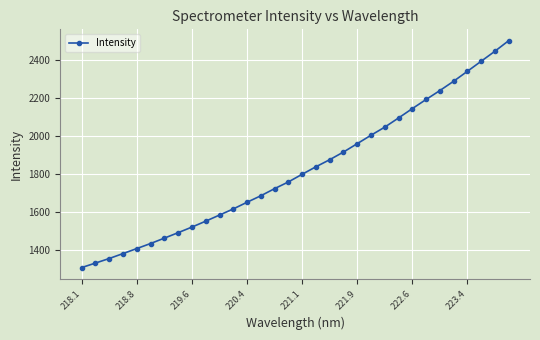

What is the sum of all values?

58364.2